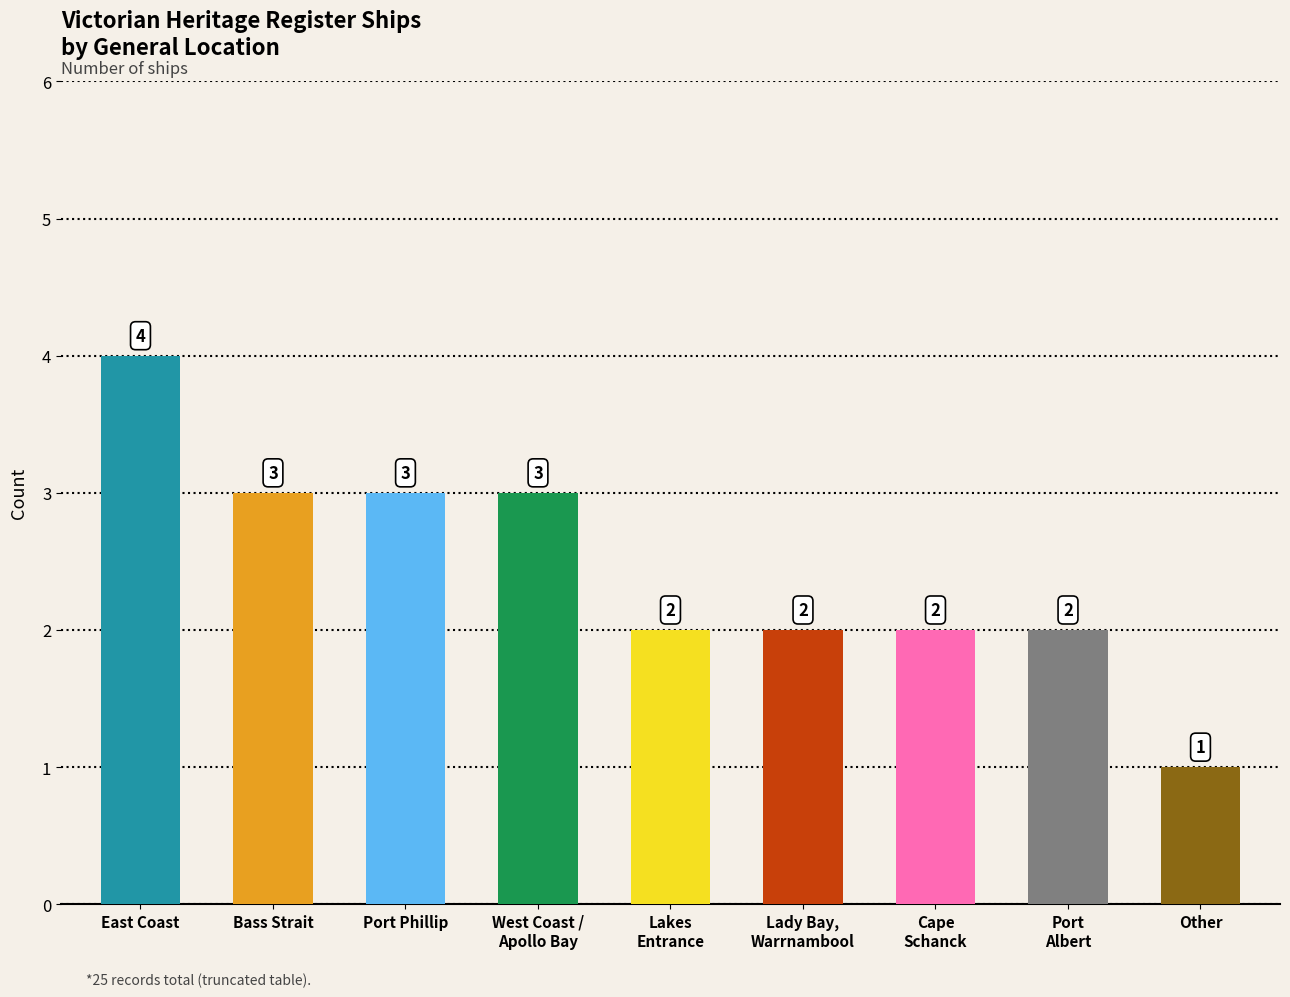

Between Lakes
Entrance and Bass Strait, which is larger?

Bass Strait